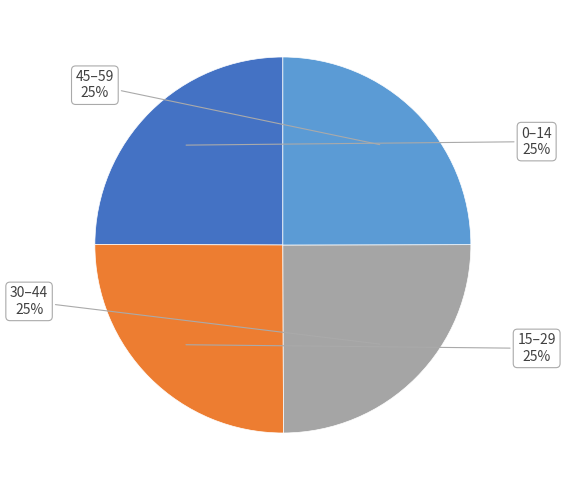

How many segments does this pie chart have?

4